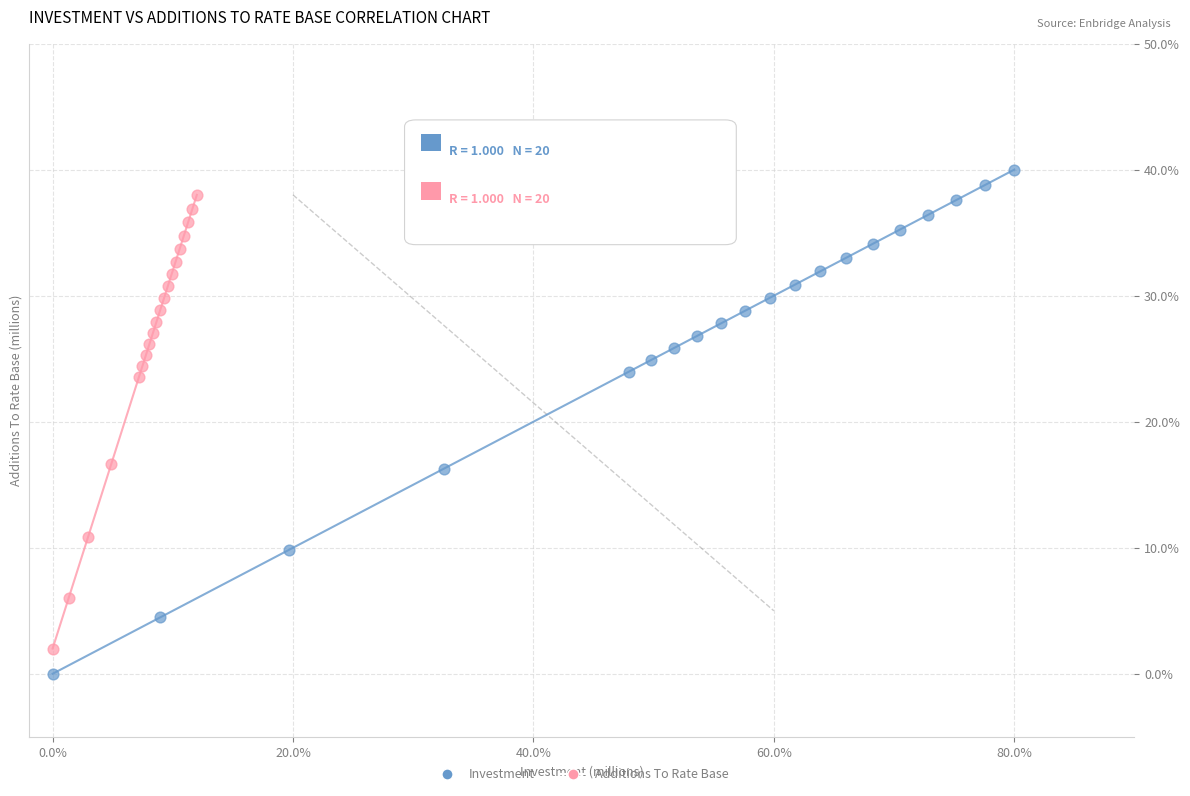

Which series has the largest Y range (max minus min)?

Investment